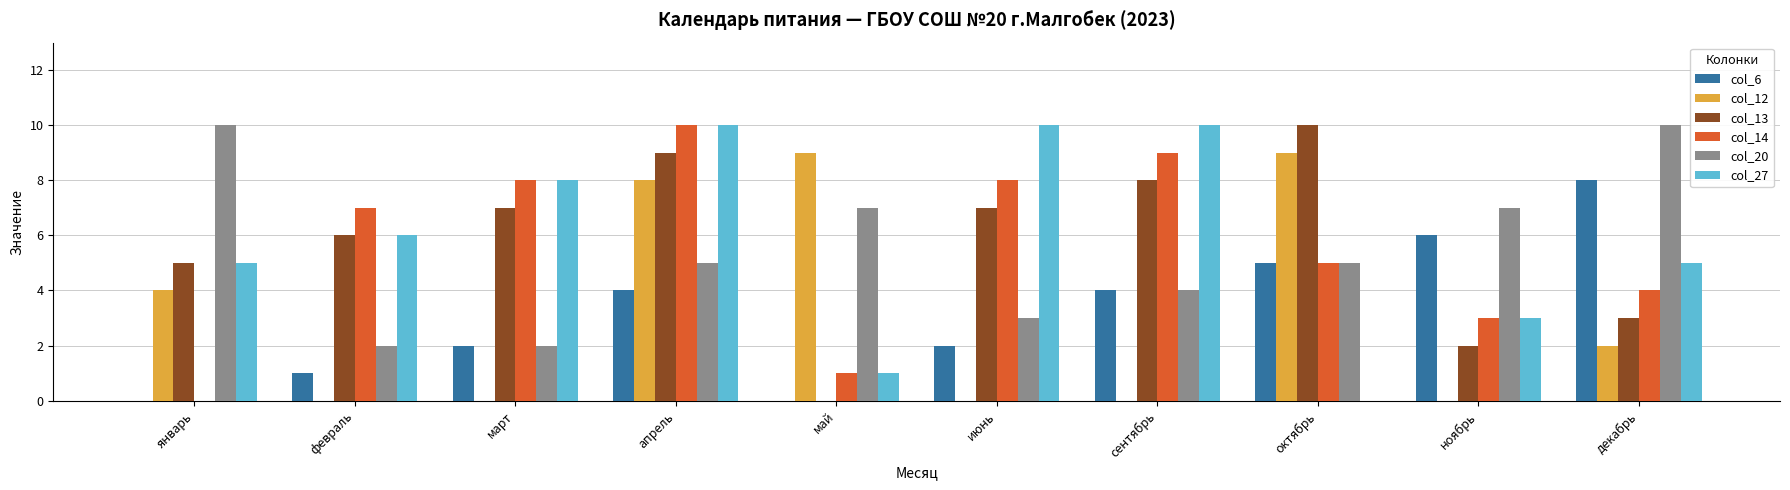

What is the sum of the col_14 values at сентябрь and октябрь?

14